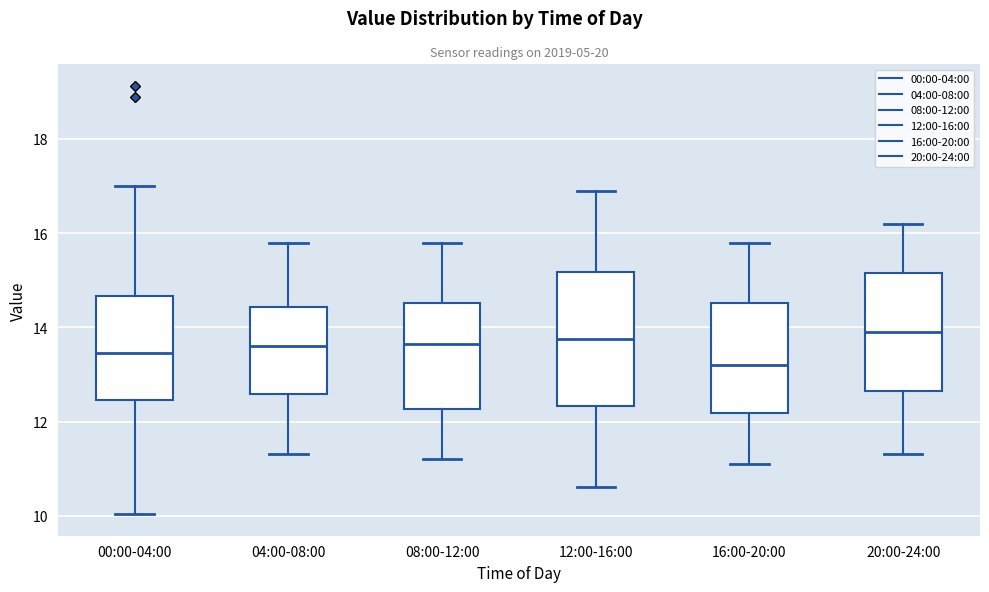

Where does the median line of the box for 04:00-08:00 sit on the y-axis? The values are not printed on the chart, so give them approximately, as read against the axis.

13.6